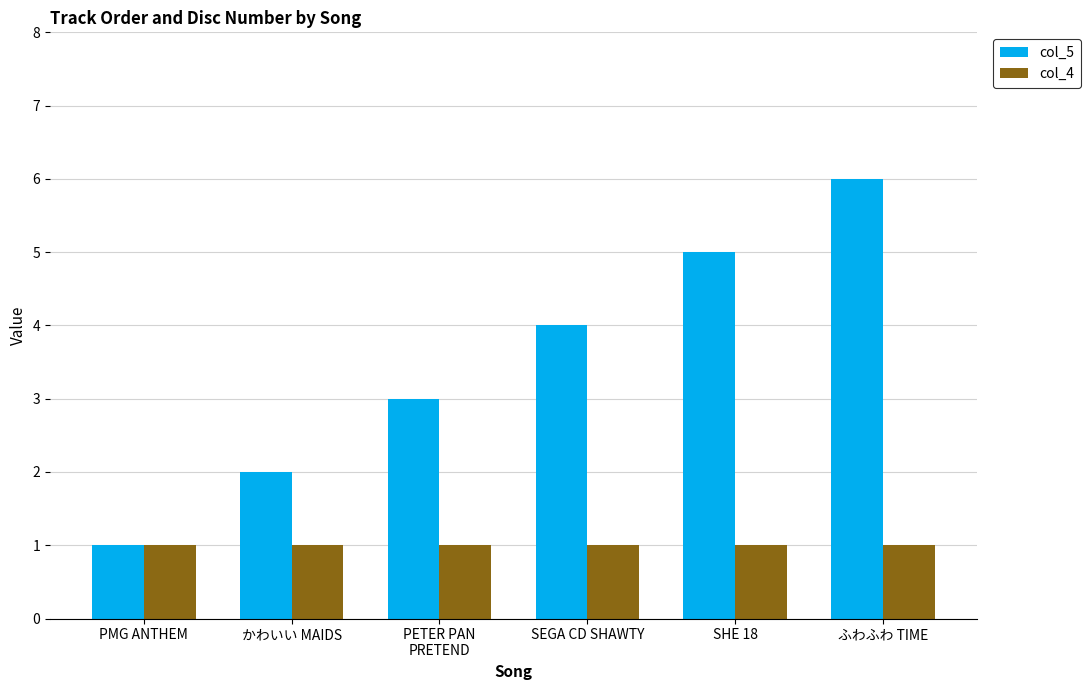

Between かわいい MAIDS and ふわふわ TIME, which series saw the biggest shift?

col_5